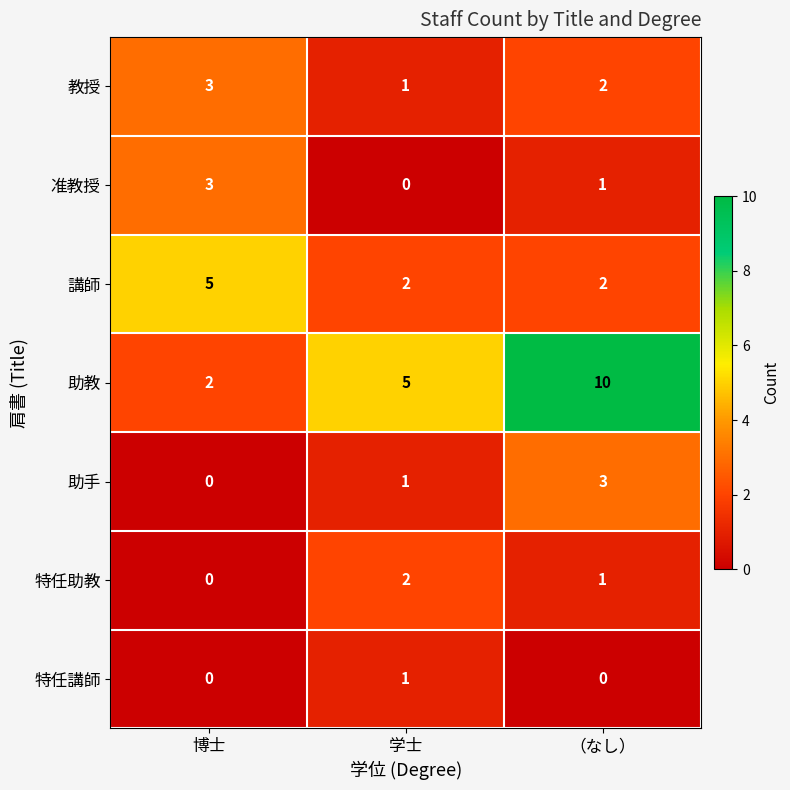

What is the sum of all 講師 values?

9